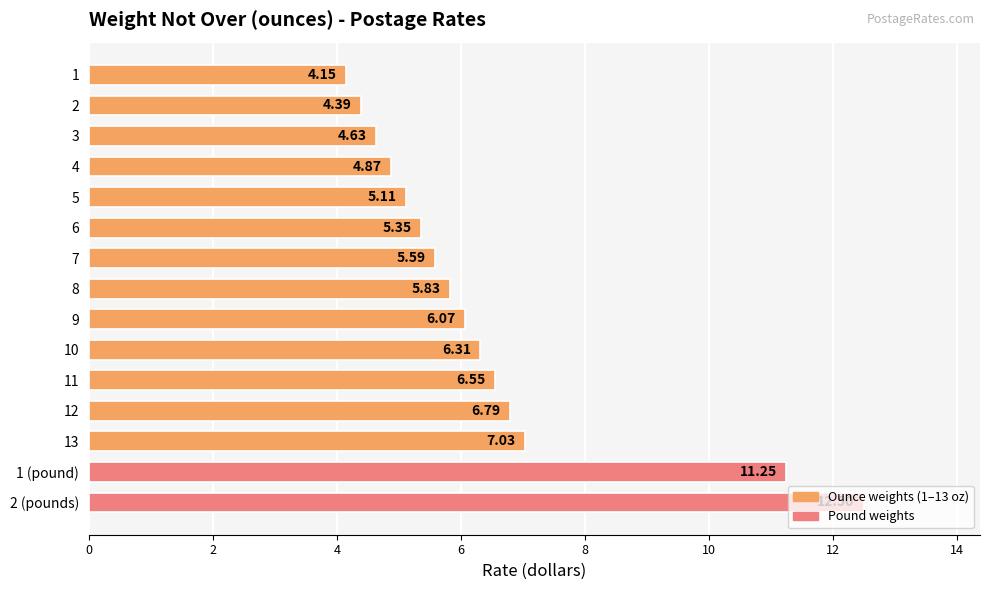

Approximately how many times larger is the value at 7 compared to 6?

1.0